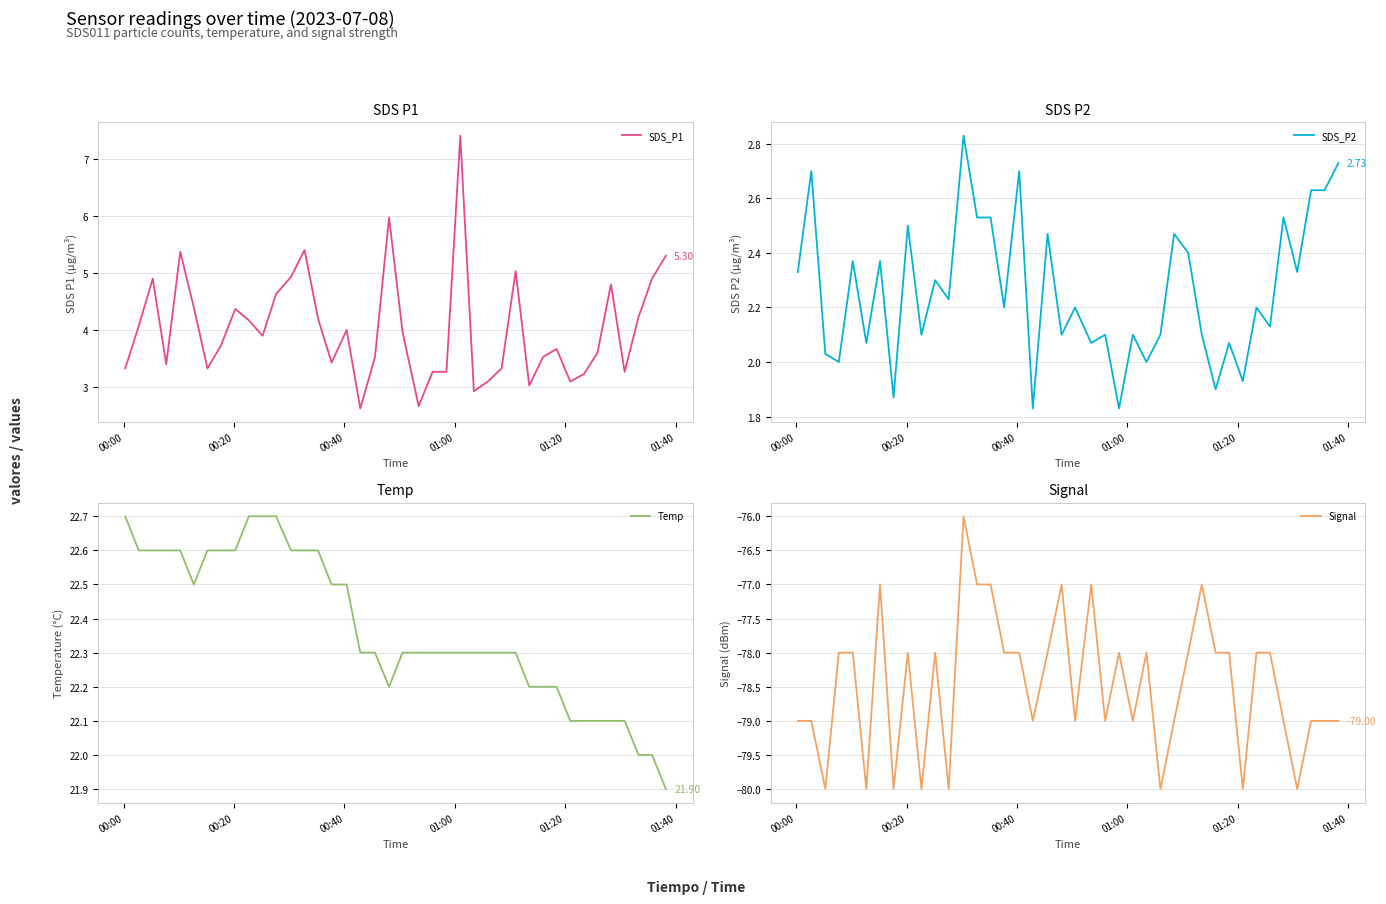

Is this an area chart (filled region under the line)?

No